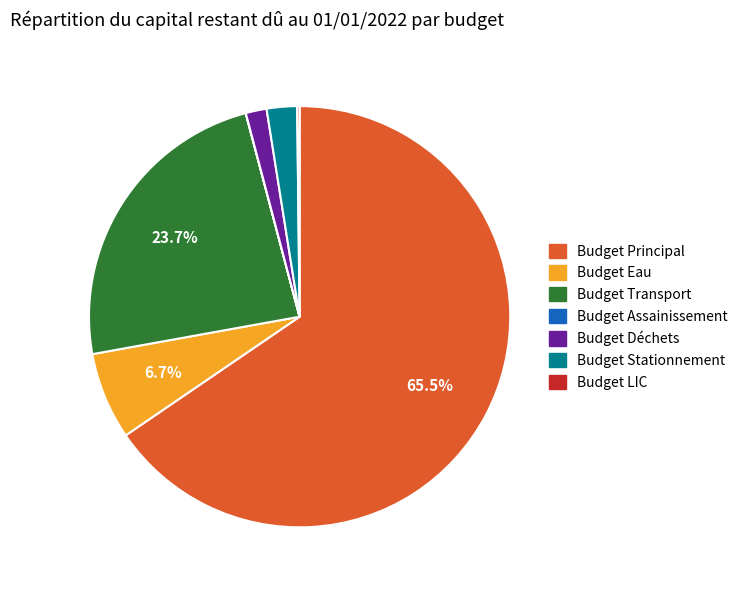

Is there a majority slice in this chart?

Yes